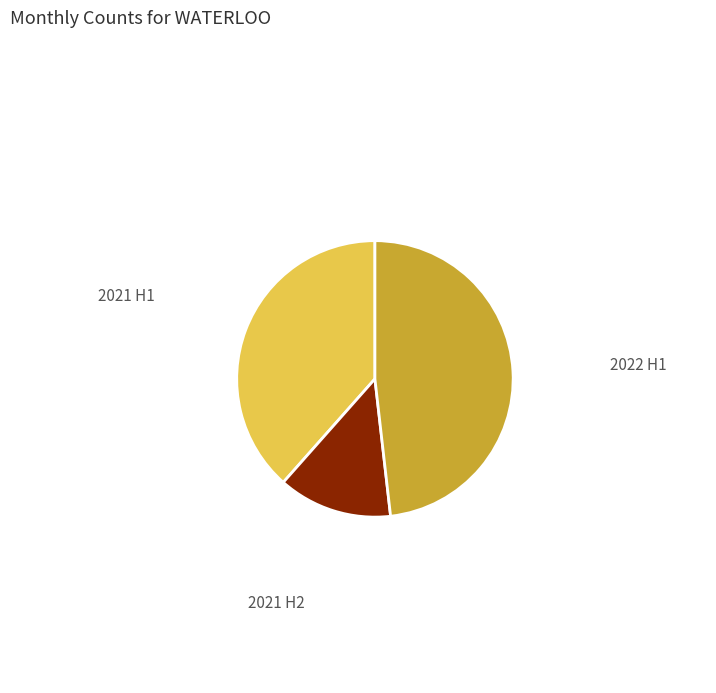

Is there a majority slice in this chart?

No